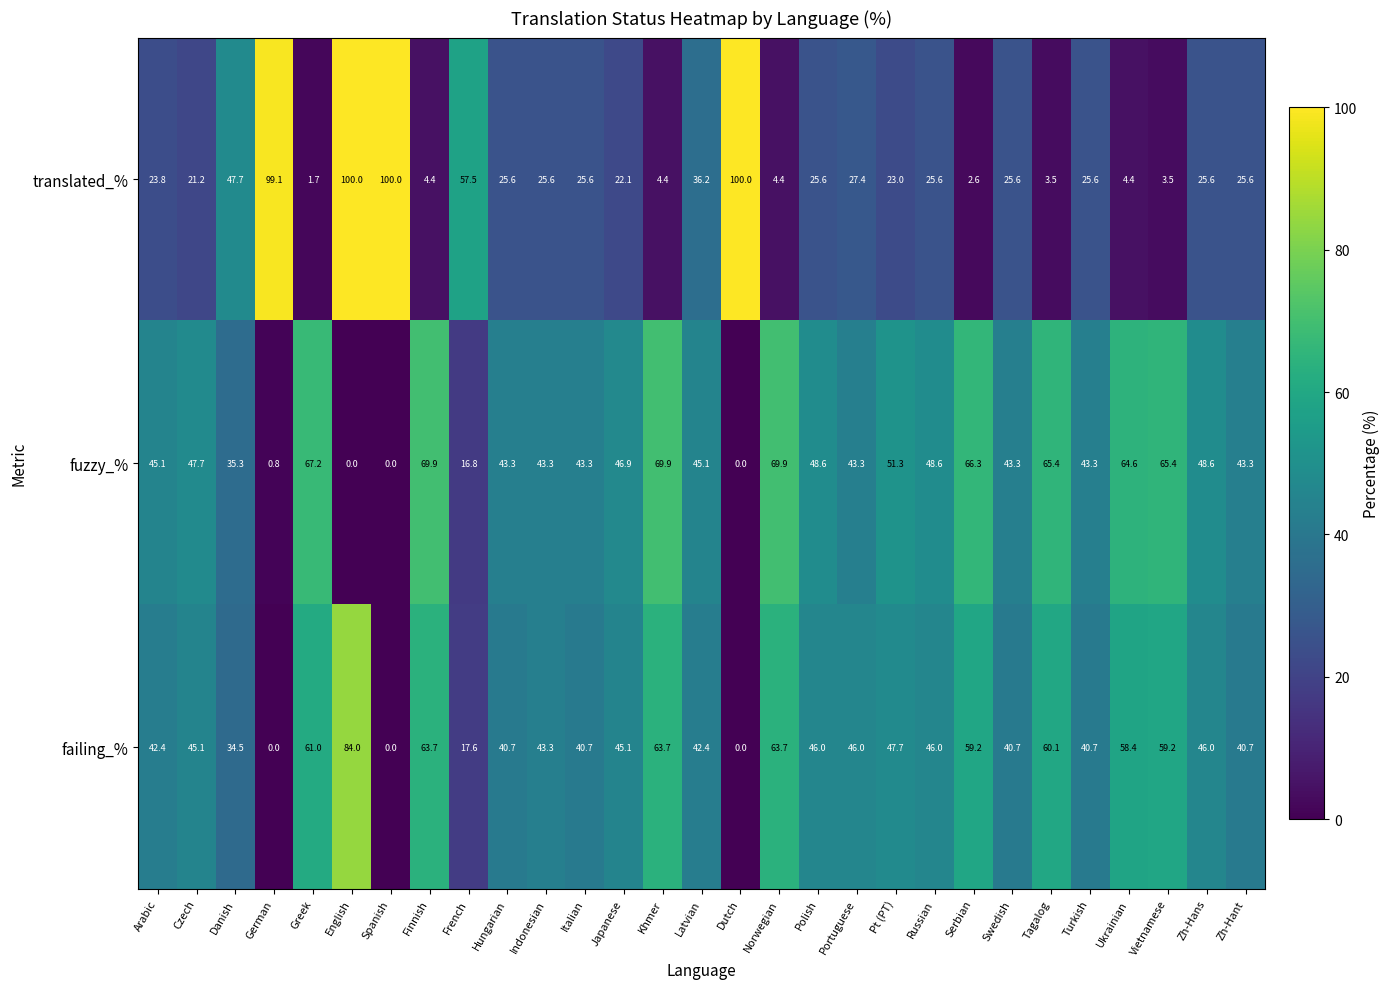

Count the number of categories in the chart.

29